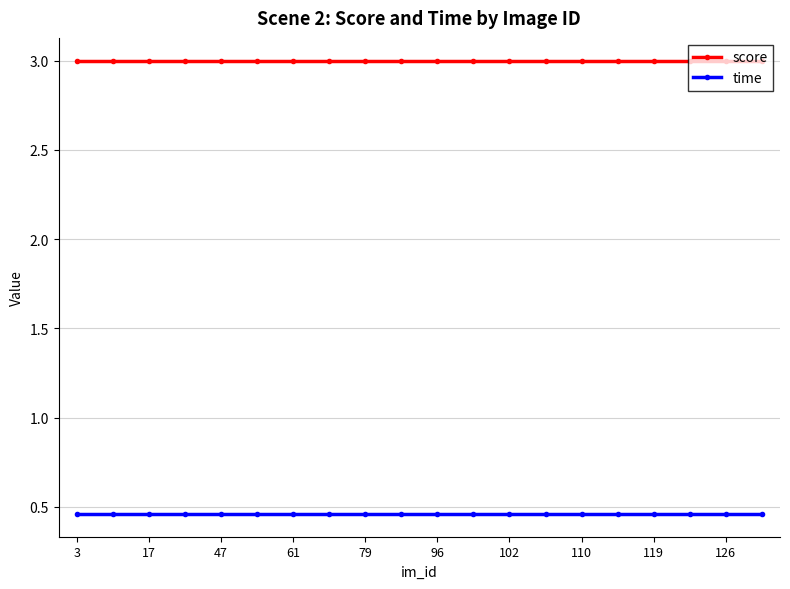

List the series in order of their overall mean, highest first.

score, time